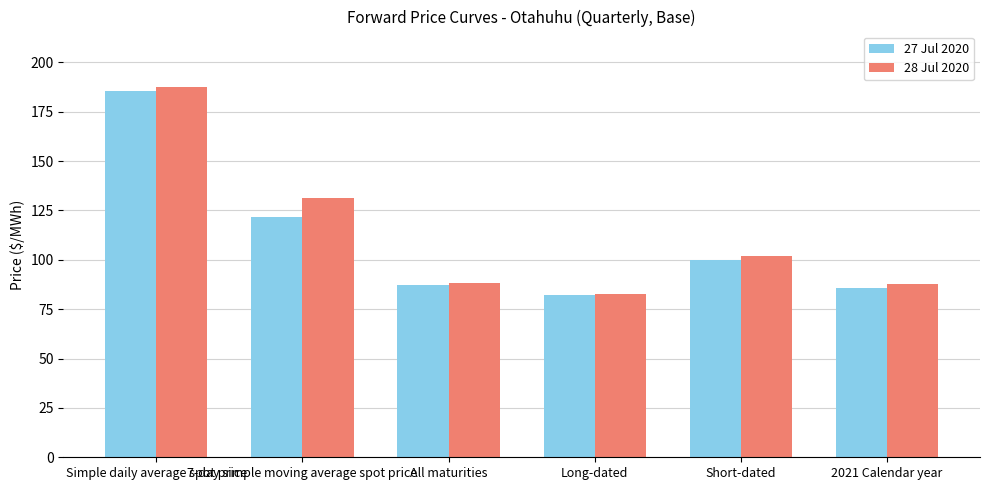

Are the bars grouped side by side (vs. stacked)?

Yes